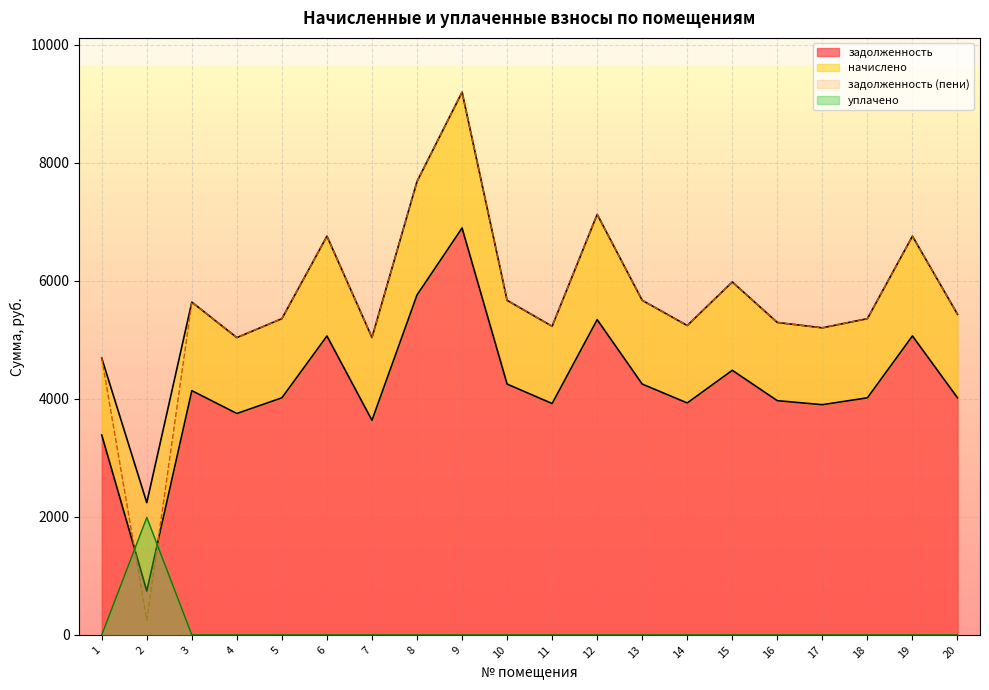

Read the задолженность value at 8.

5760.1